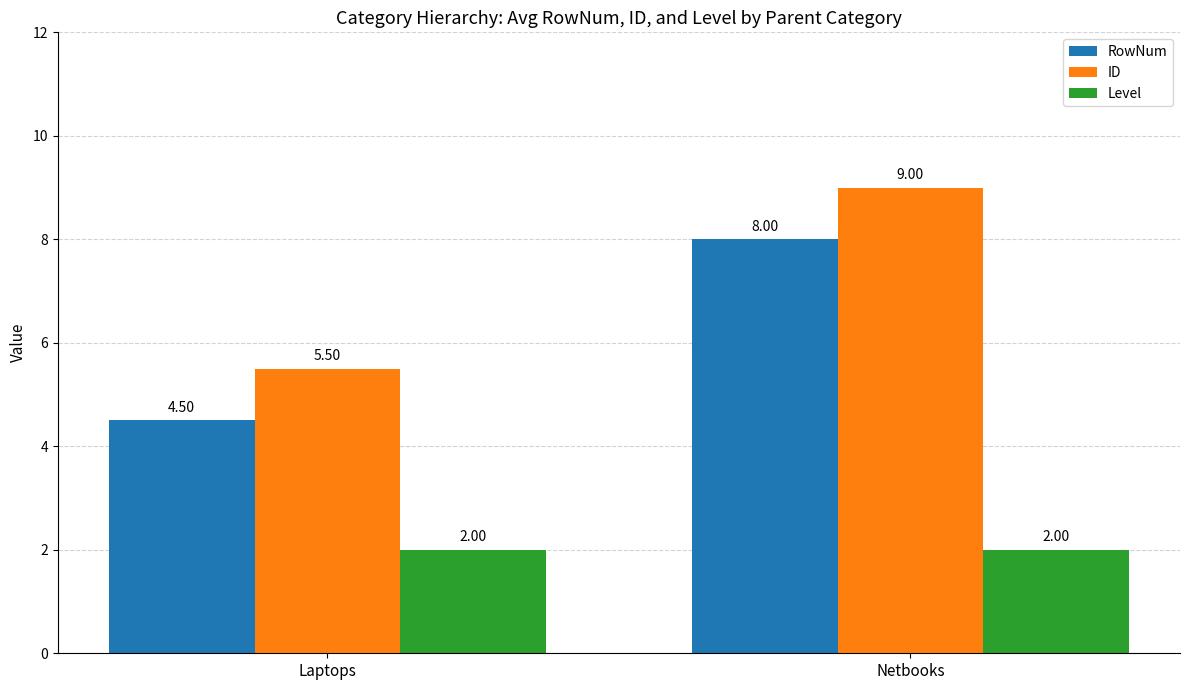

Which series has the largest total across all categories?

ID